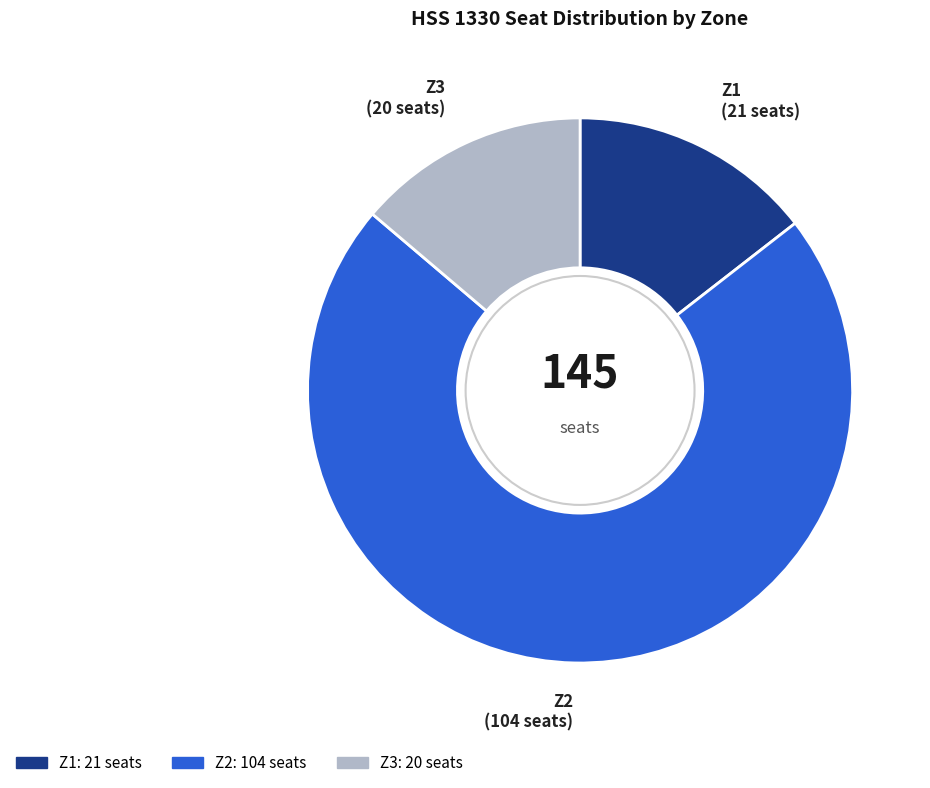

Between Z3 and Z1, which is larger?

Z1